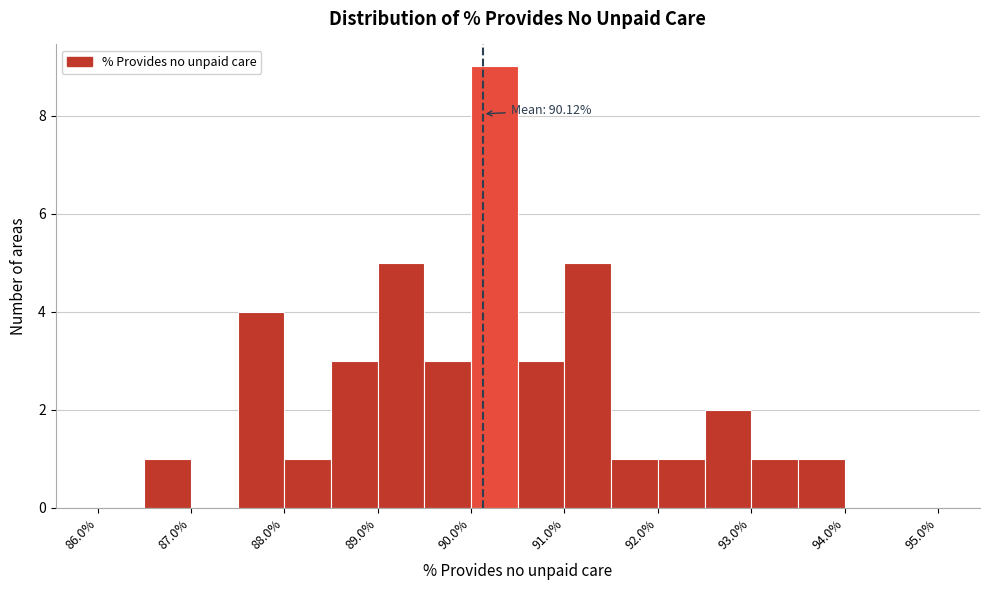

Over which range of the x-axis is the bar tallest?

90.0 to 90.5